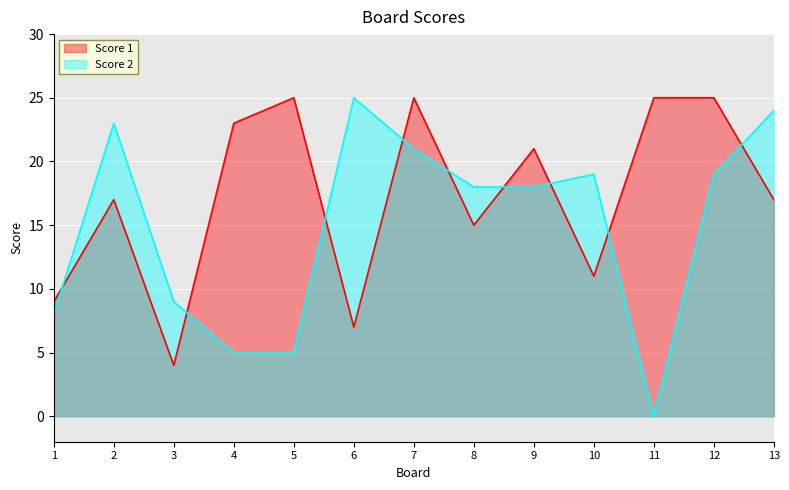

Reading right to left, transcribe all the data shown in this chart.

Score 1: 13=17	12=25	11=25	10=11	9=21	8=15	7=25	6=7	5=25	4=23	3=4	2=17	1=9
Score 2: 13=24	12=19	11=0	10=19	9=18	8=18	7=21	6=25	5=5	4=5	3=9	2=23	1=8